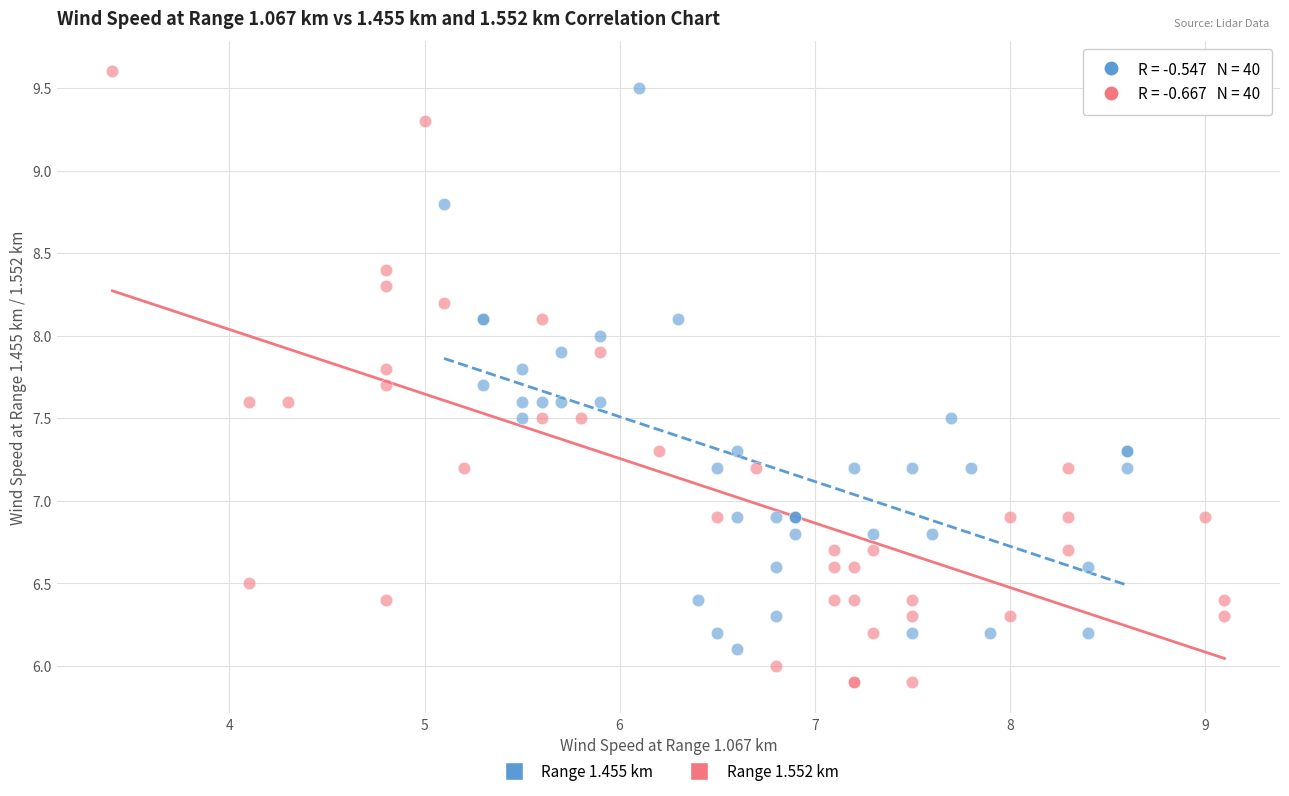

Which series has the widest spread of Y values?

Range 1.552 km